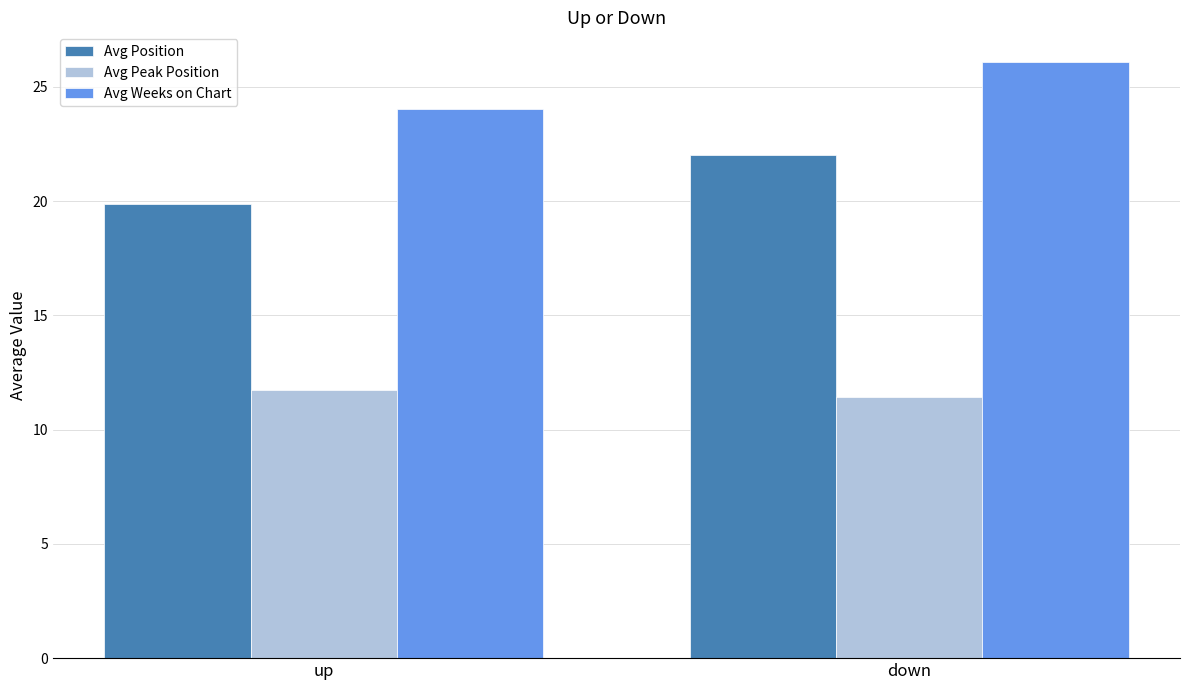

Which label corresponds to the smallest value in the chart?

down